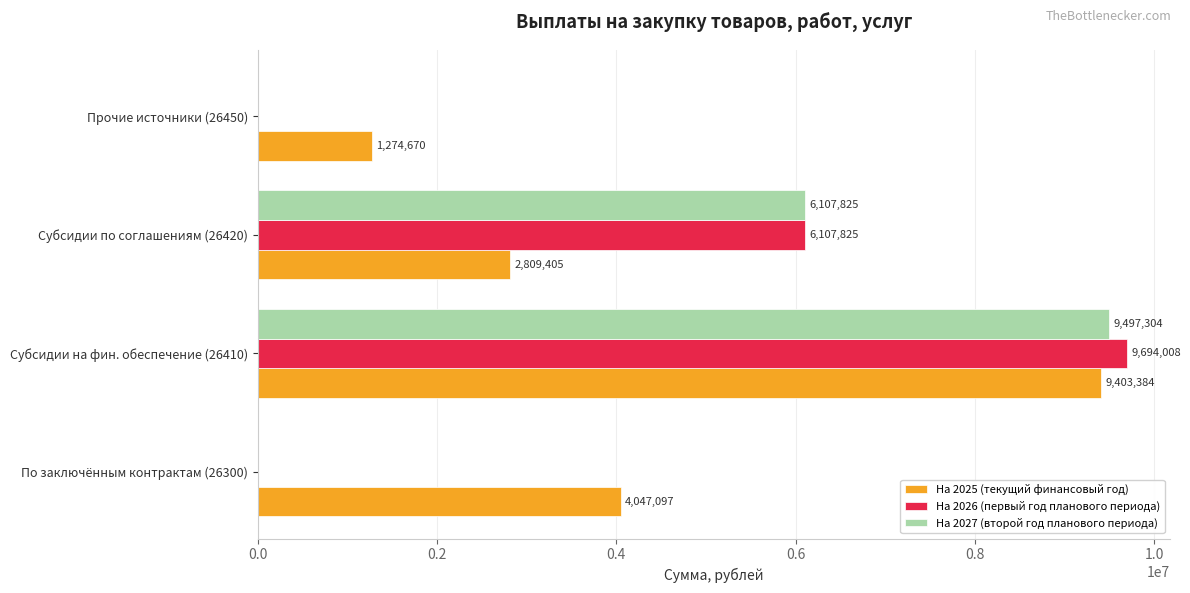

At which category is the sum across all series the highest?

Субсидии на фин. обеспечение (26410)